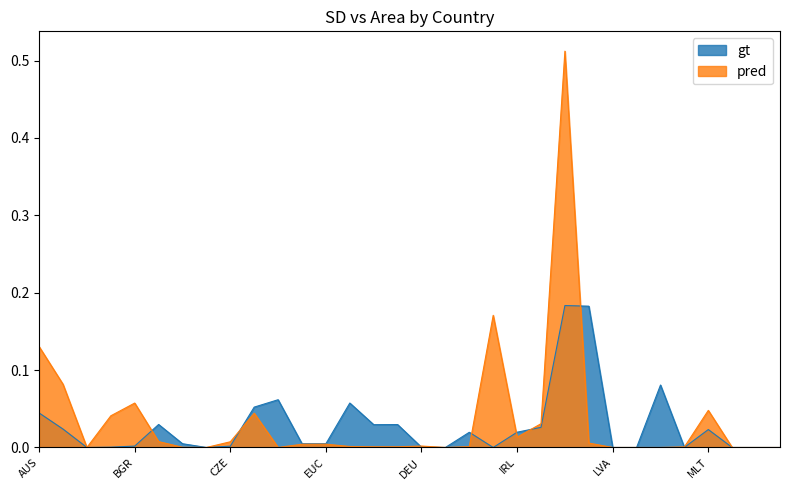

What are all the series names shown in the legend?

gt, pred